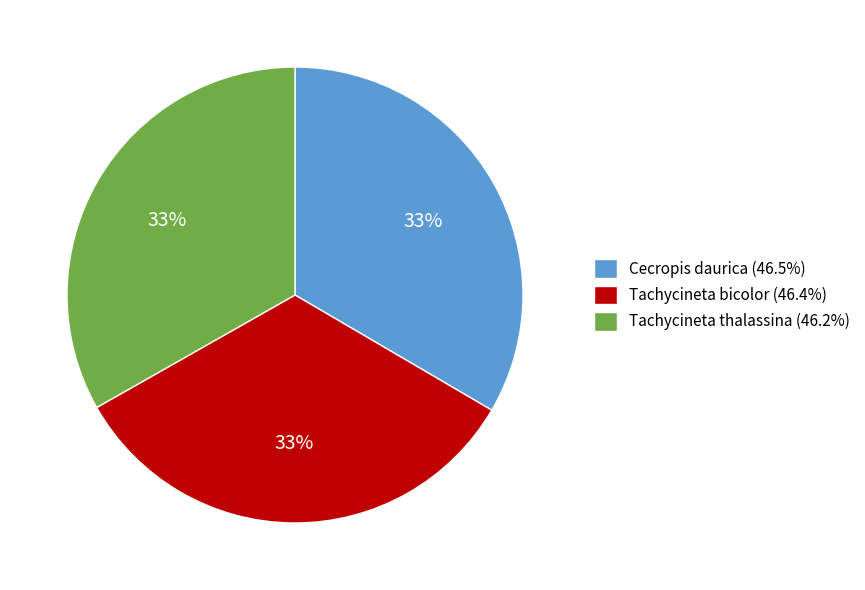

True or false: Tachycineta thalassina accounts for 47% of the total.

False